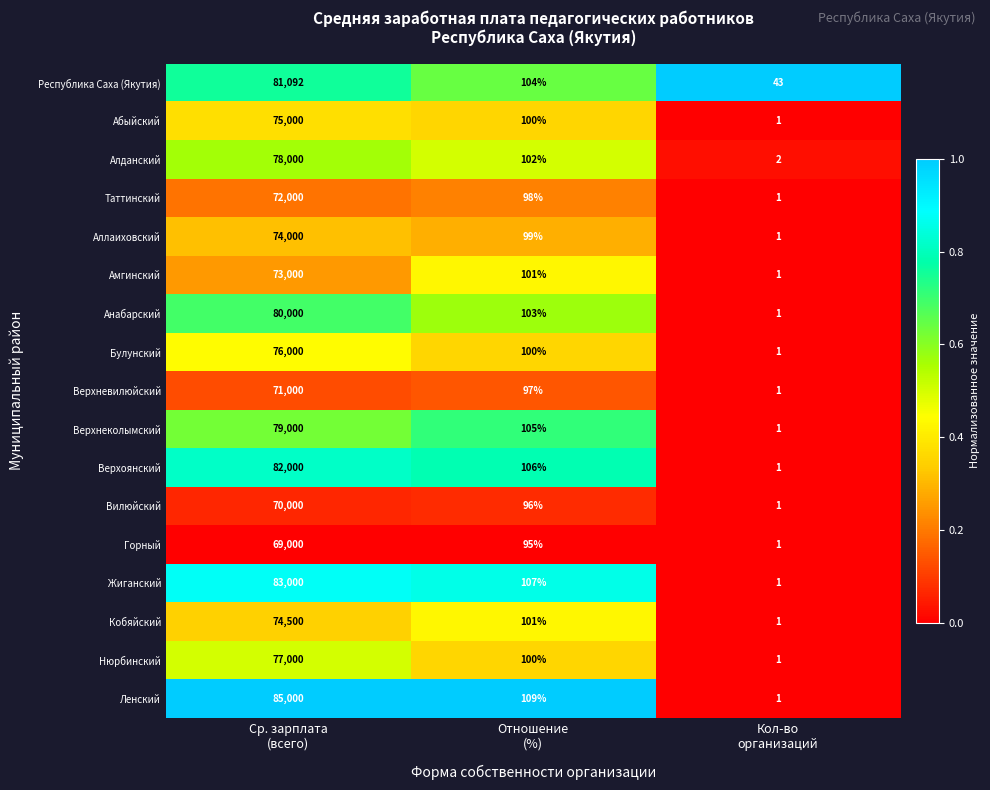

What is the average value of the Жиганский series?

27703